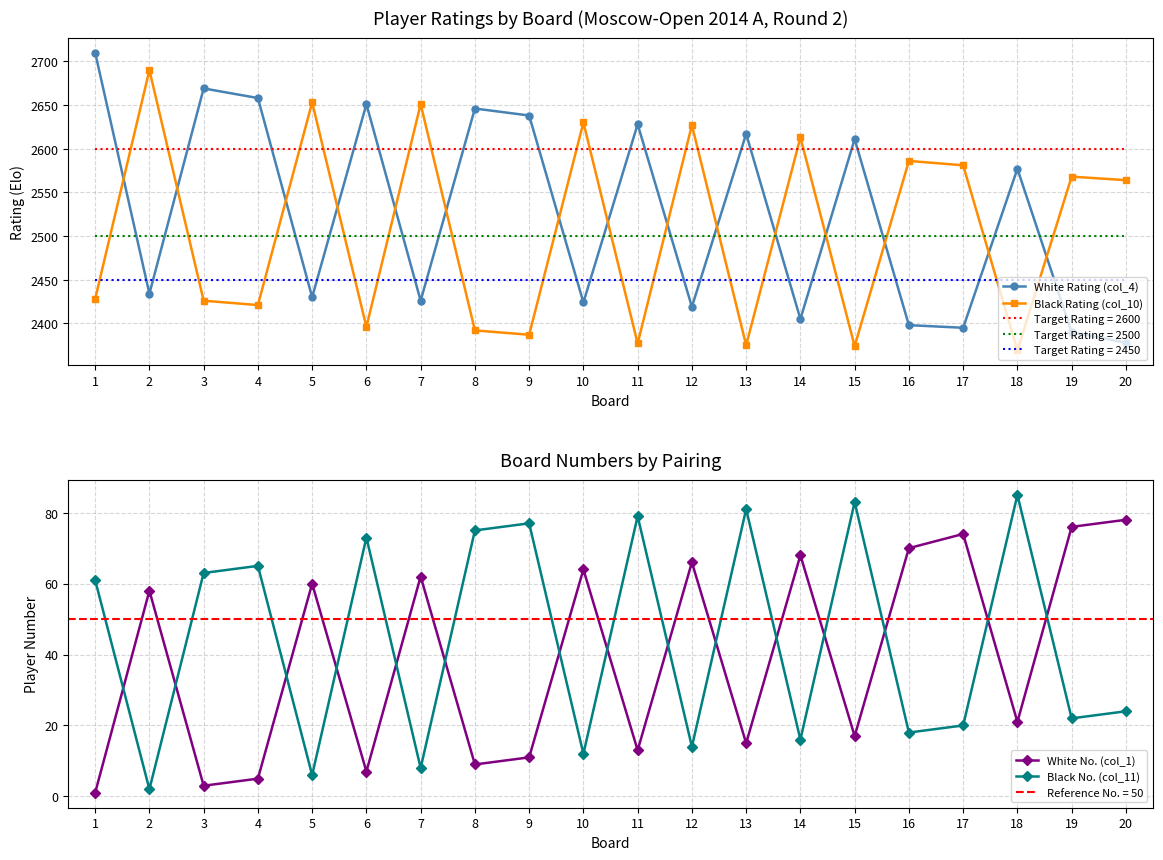

In White No. (col_1), how many points are higher than both neighbors (excluding endpoints)?

7